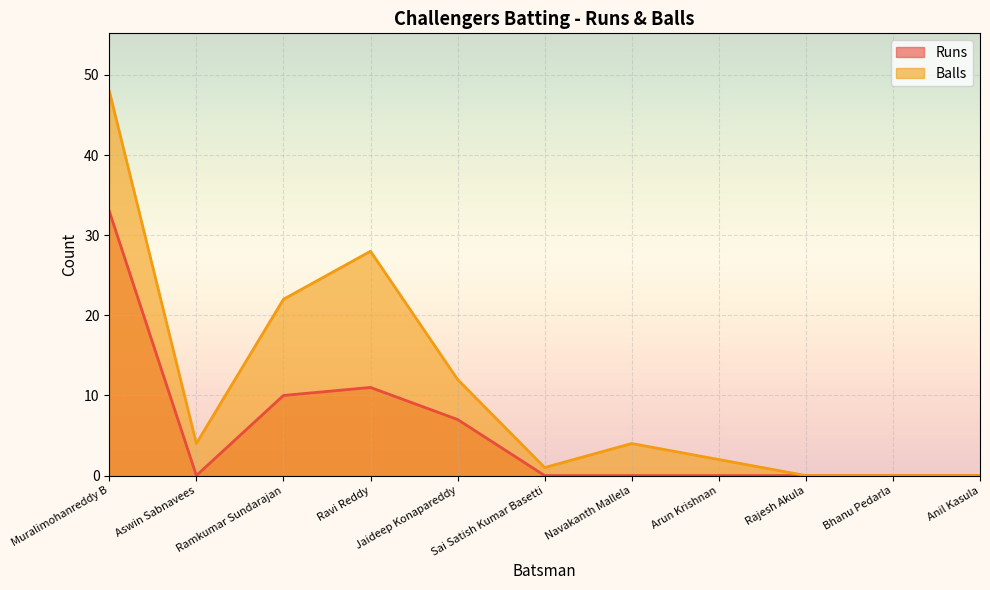

Which series has the largest total across all categories?

Balls